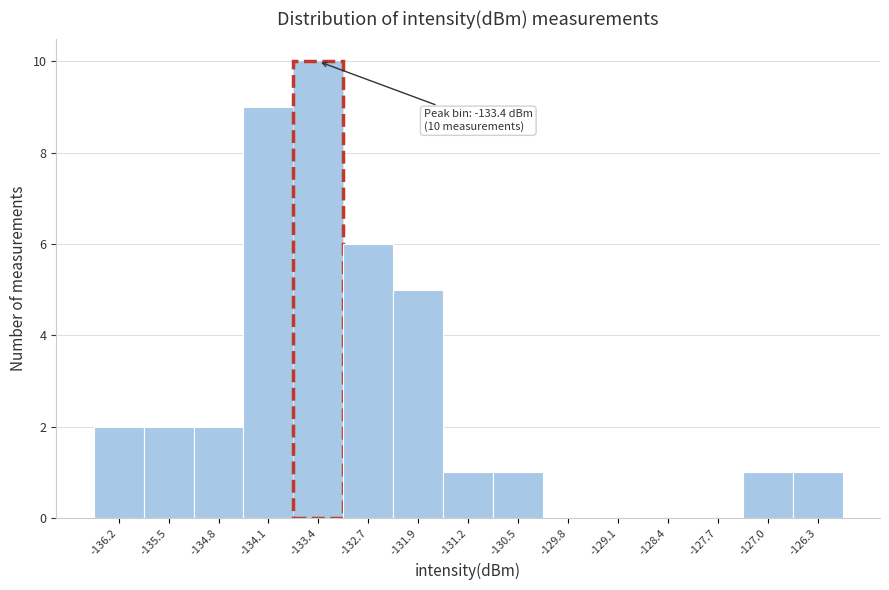

Which range on the x-axis has the tallest bar?

-133.7 to -133.0